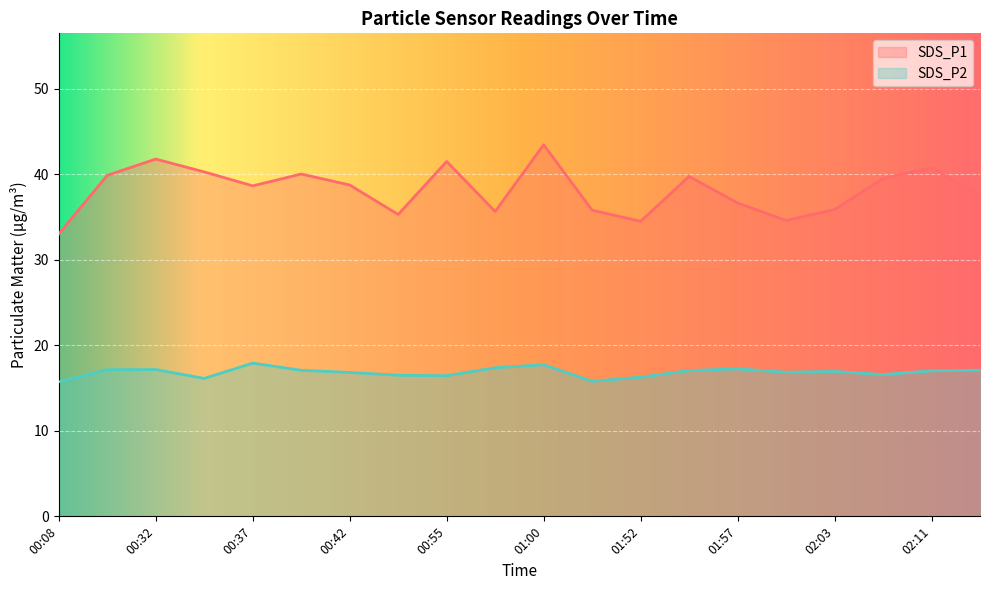

At which category does SDS_P2 reach its first local valley?

00:35